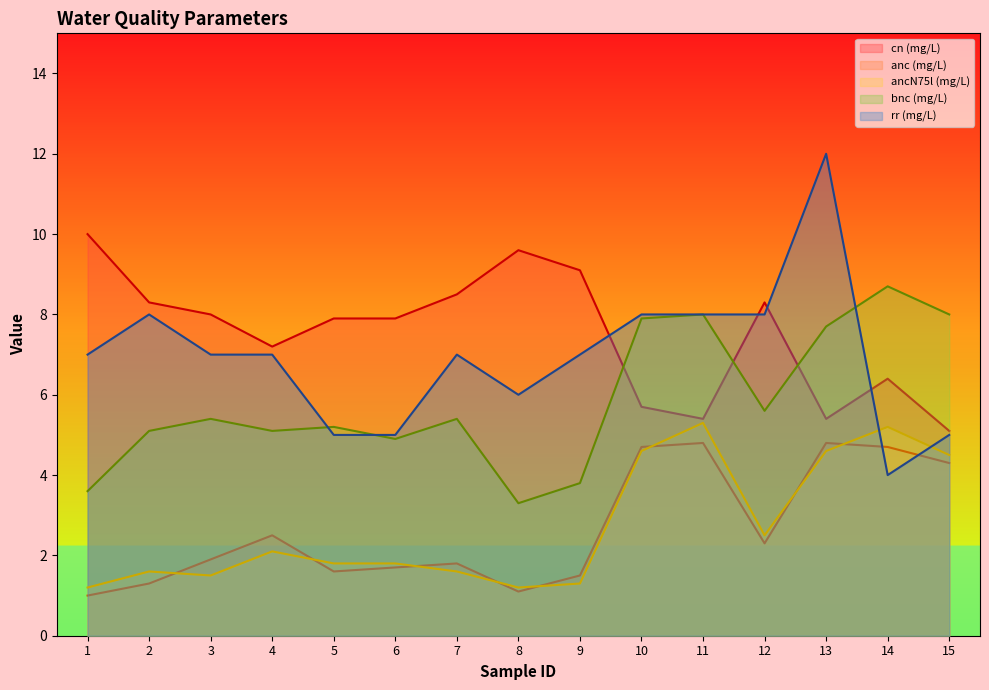

List the series in order of their peak value, lowest first.

anc (mg/L), ancN75l (mg/L), bnc (mg/L), cn (mg/L), rr (mg/L)